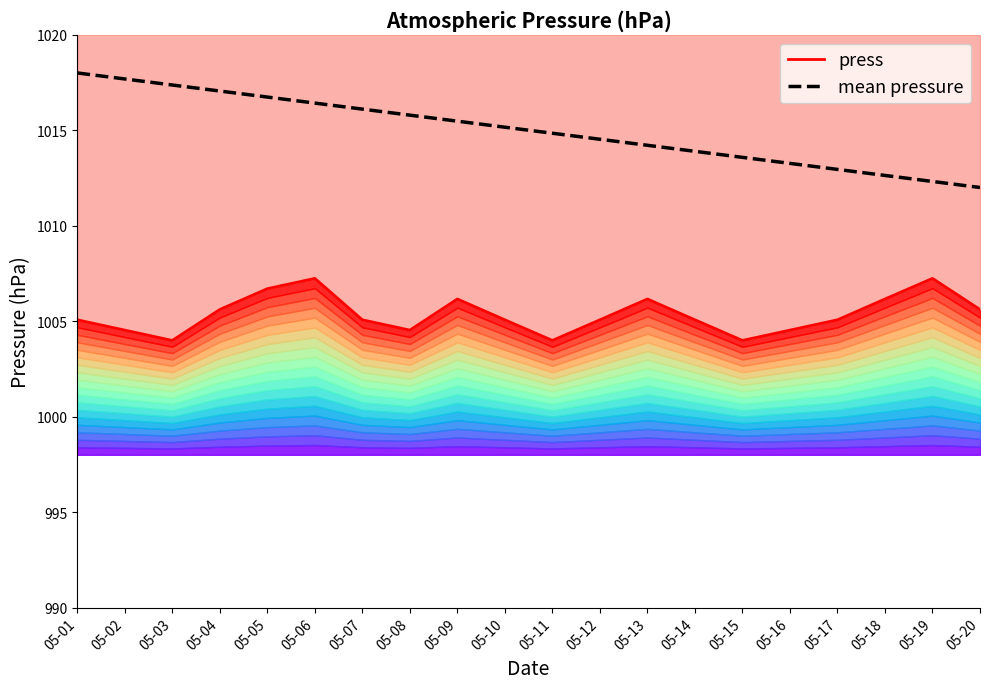

Reading left to right, what are all the values shown in this chart?

press: 1005.1	1004.5	1004.0	1005.6	1006.7	1007.2	1005.1	1004.5	1006.2	1005.1	1004.0	1005.1	1006.2	1005.1	1004.0	1004.5	1005.1	1006.2	1007.2	1005.6
mean pressure: 1018.0	1017.7	1017.4	1017.1	1016.7	1016.4	1016.1	1015.8	1015.5	1015.2	1014.8	1014.5	1014.2	1013.9	1013.6	1013.3	1012.9	1012.6	1012.3	1012.0